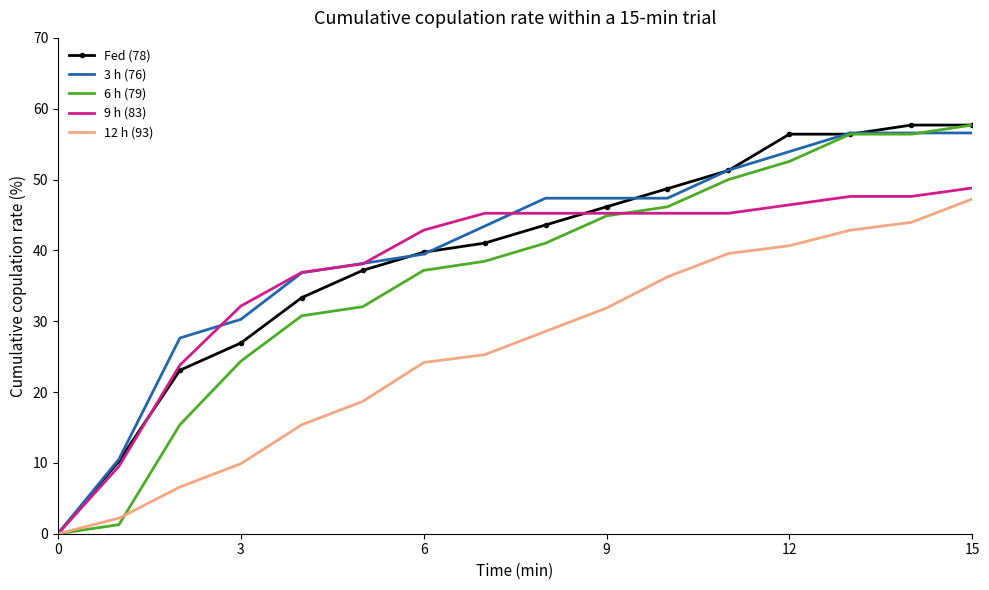

What is the average value of the Fed (78) series?

39.3